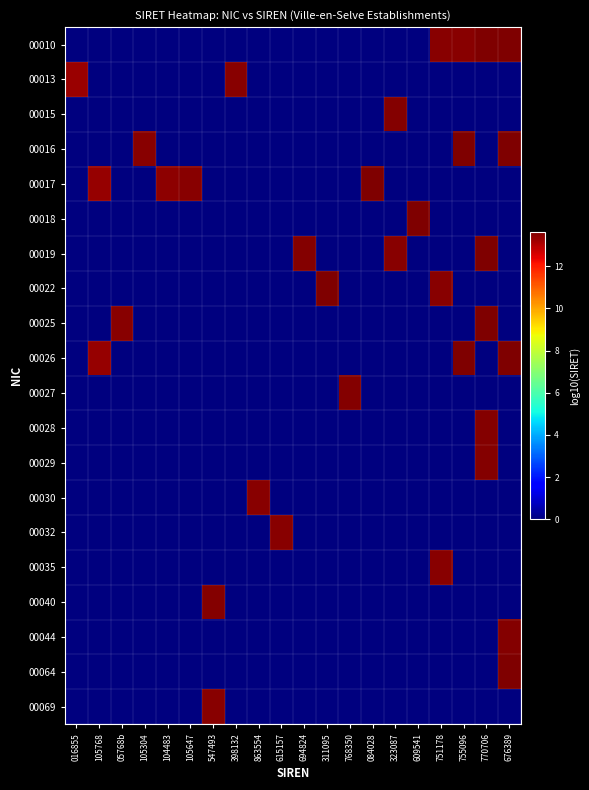

Which category has the lowest value across all series?

016855